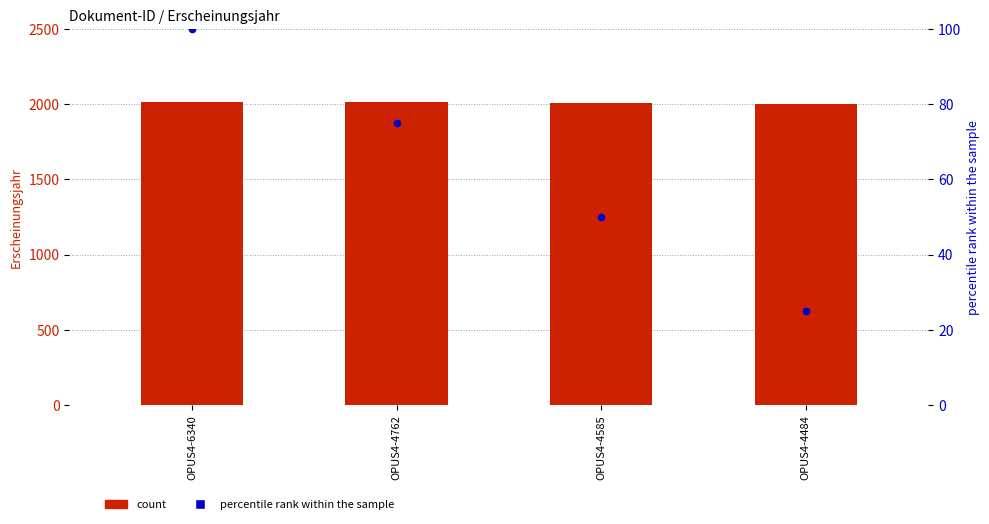

Which series reaches the maximum Y coordinate?

count